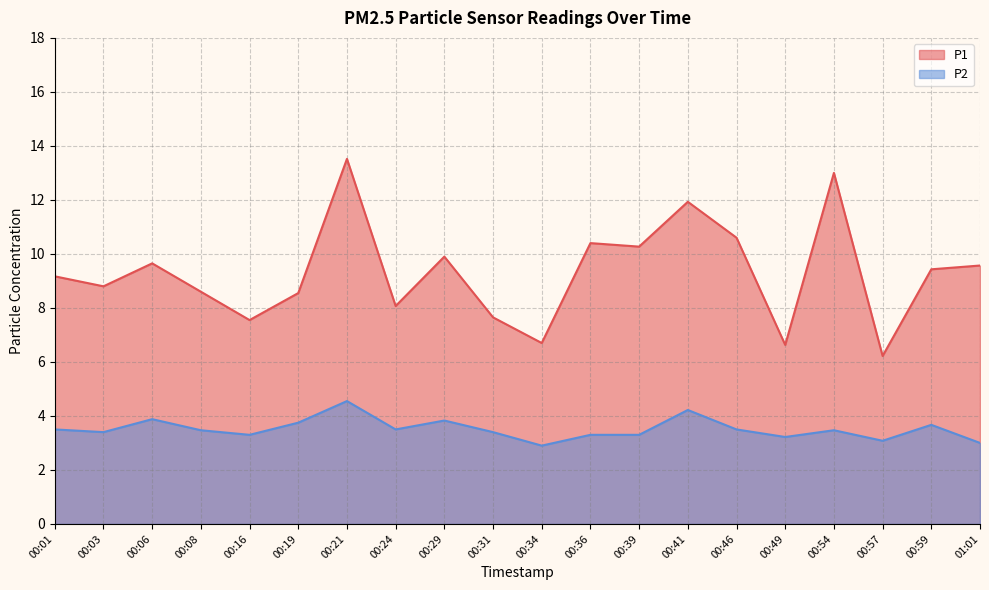

Reading left to right, transcribe all the data shown in this chart.

P1: 00:01=9.2	00:03=8.8	00:06=9.7	00:08=8.6	00:16=7.5	00:19=8.6	00:21=13.5	00:24=8.1	00:29=9.9	00:31=7.7	00:34=6.7	00:36=10.4	00:39=10.3	00:41=11.9	00:46=10.6	00:49=6.6	00:54=13.0	00:57=6.2	00:59=9.4	01:01=9.6
P2: 00:01=3.5	00:03=3.4	00:06=3.9	00:08=3.5	00:16=3.3	00:19=3.8	00:21=4.5	00:24=3.5	00:29=3.8	00:31=3.4	00:34=2.9	00:36=3.3	00:39=3.3	00:41=4.2	00:46=3.5	00:49=3.2	00:54=3.5	00:57=3.1	00:59=3.7	01:01=3.0